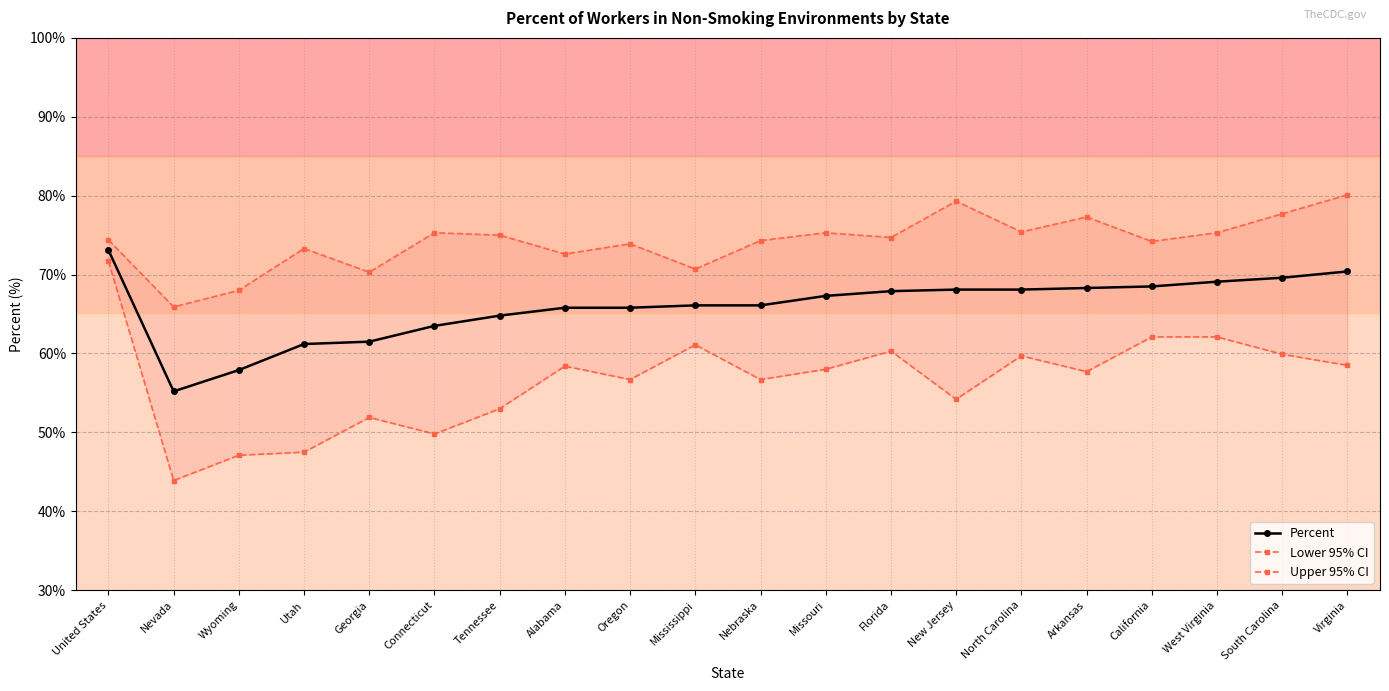

Where is Lower 95% CI nearest to the value 57?

Oregon